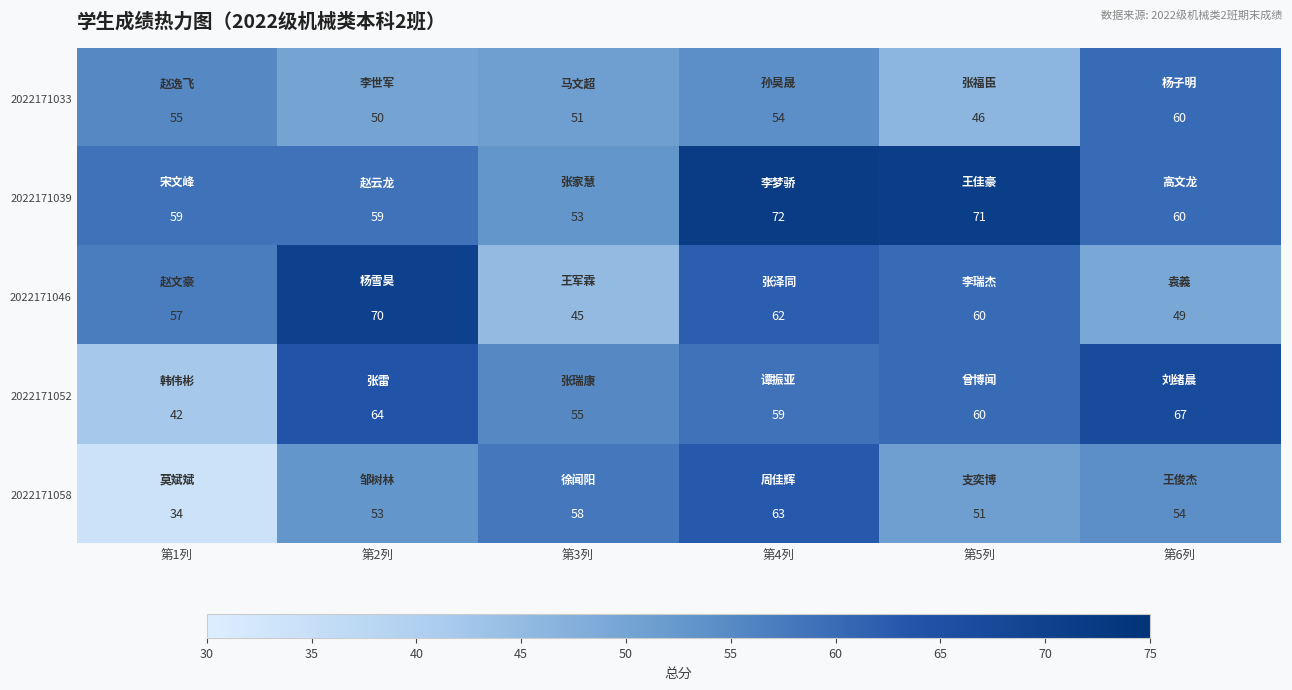

What is the difference between the highest and lowest values at 第4列?

18